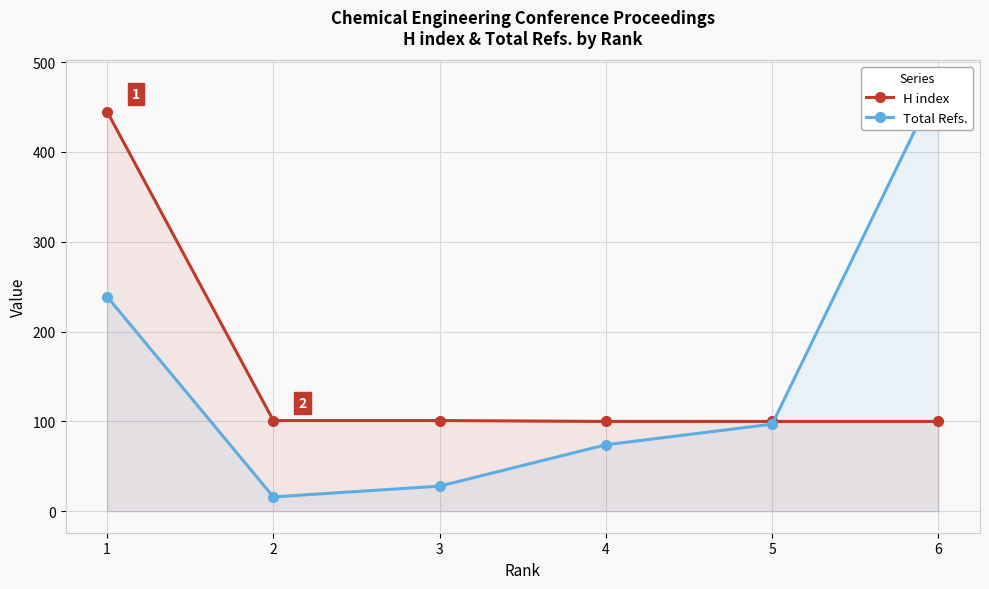

At which category is the sum across all series the highest?

1